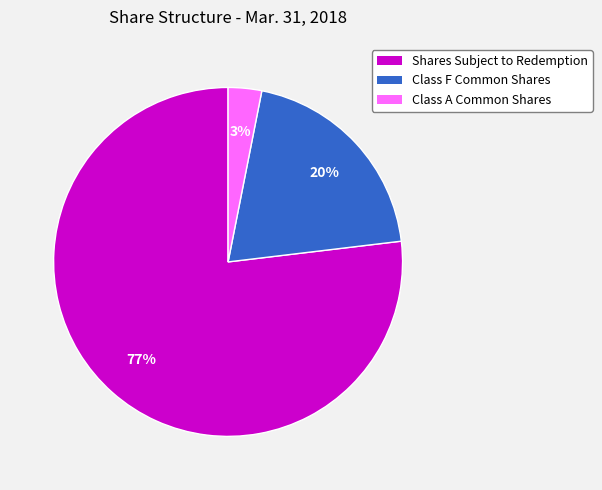

To the nearest percent, what is the average slice percentage?

33%